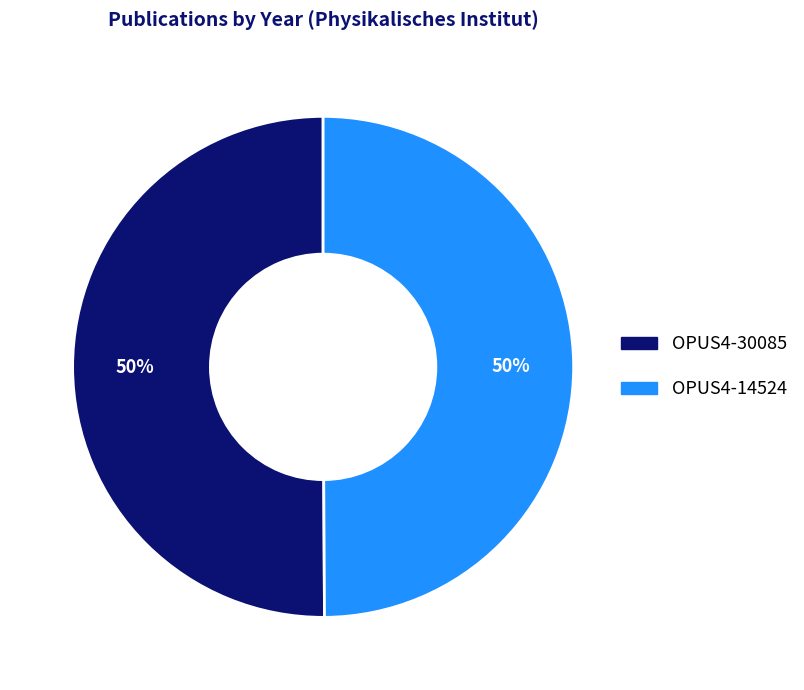

To the nearest percent, what is the combined percentage of OPUS4-30085 and OPUS4-14524?

100%